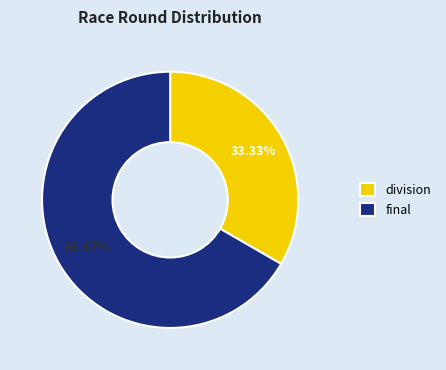

Which has a higher value, division or final?

final